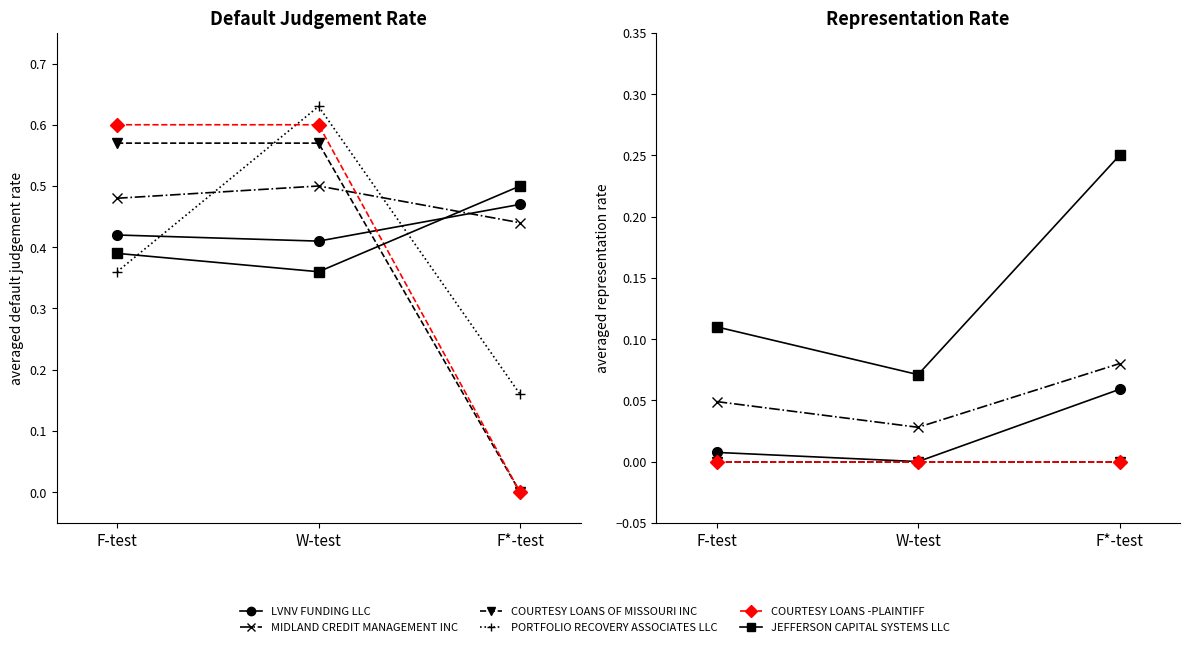

The LVNV FUNDING LLC series shows 0.0 at F-test. True or false?

False